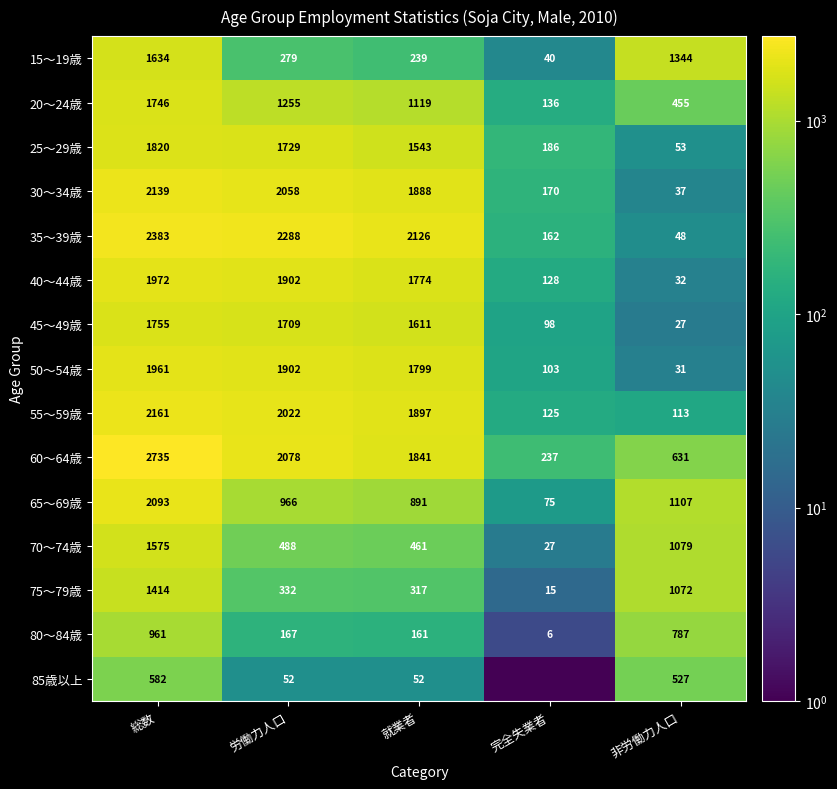

The value of 65～69歳 at 就業者 is 1402.9. True or false?

False